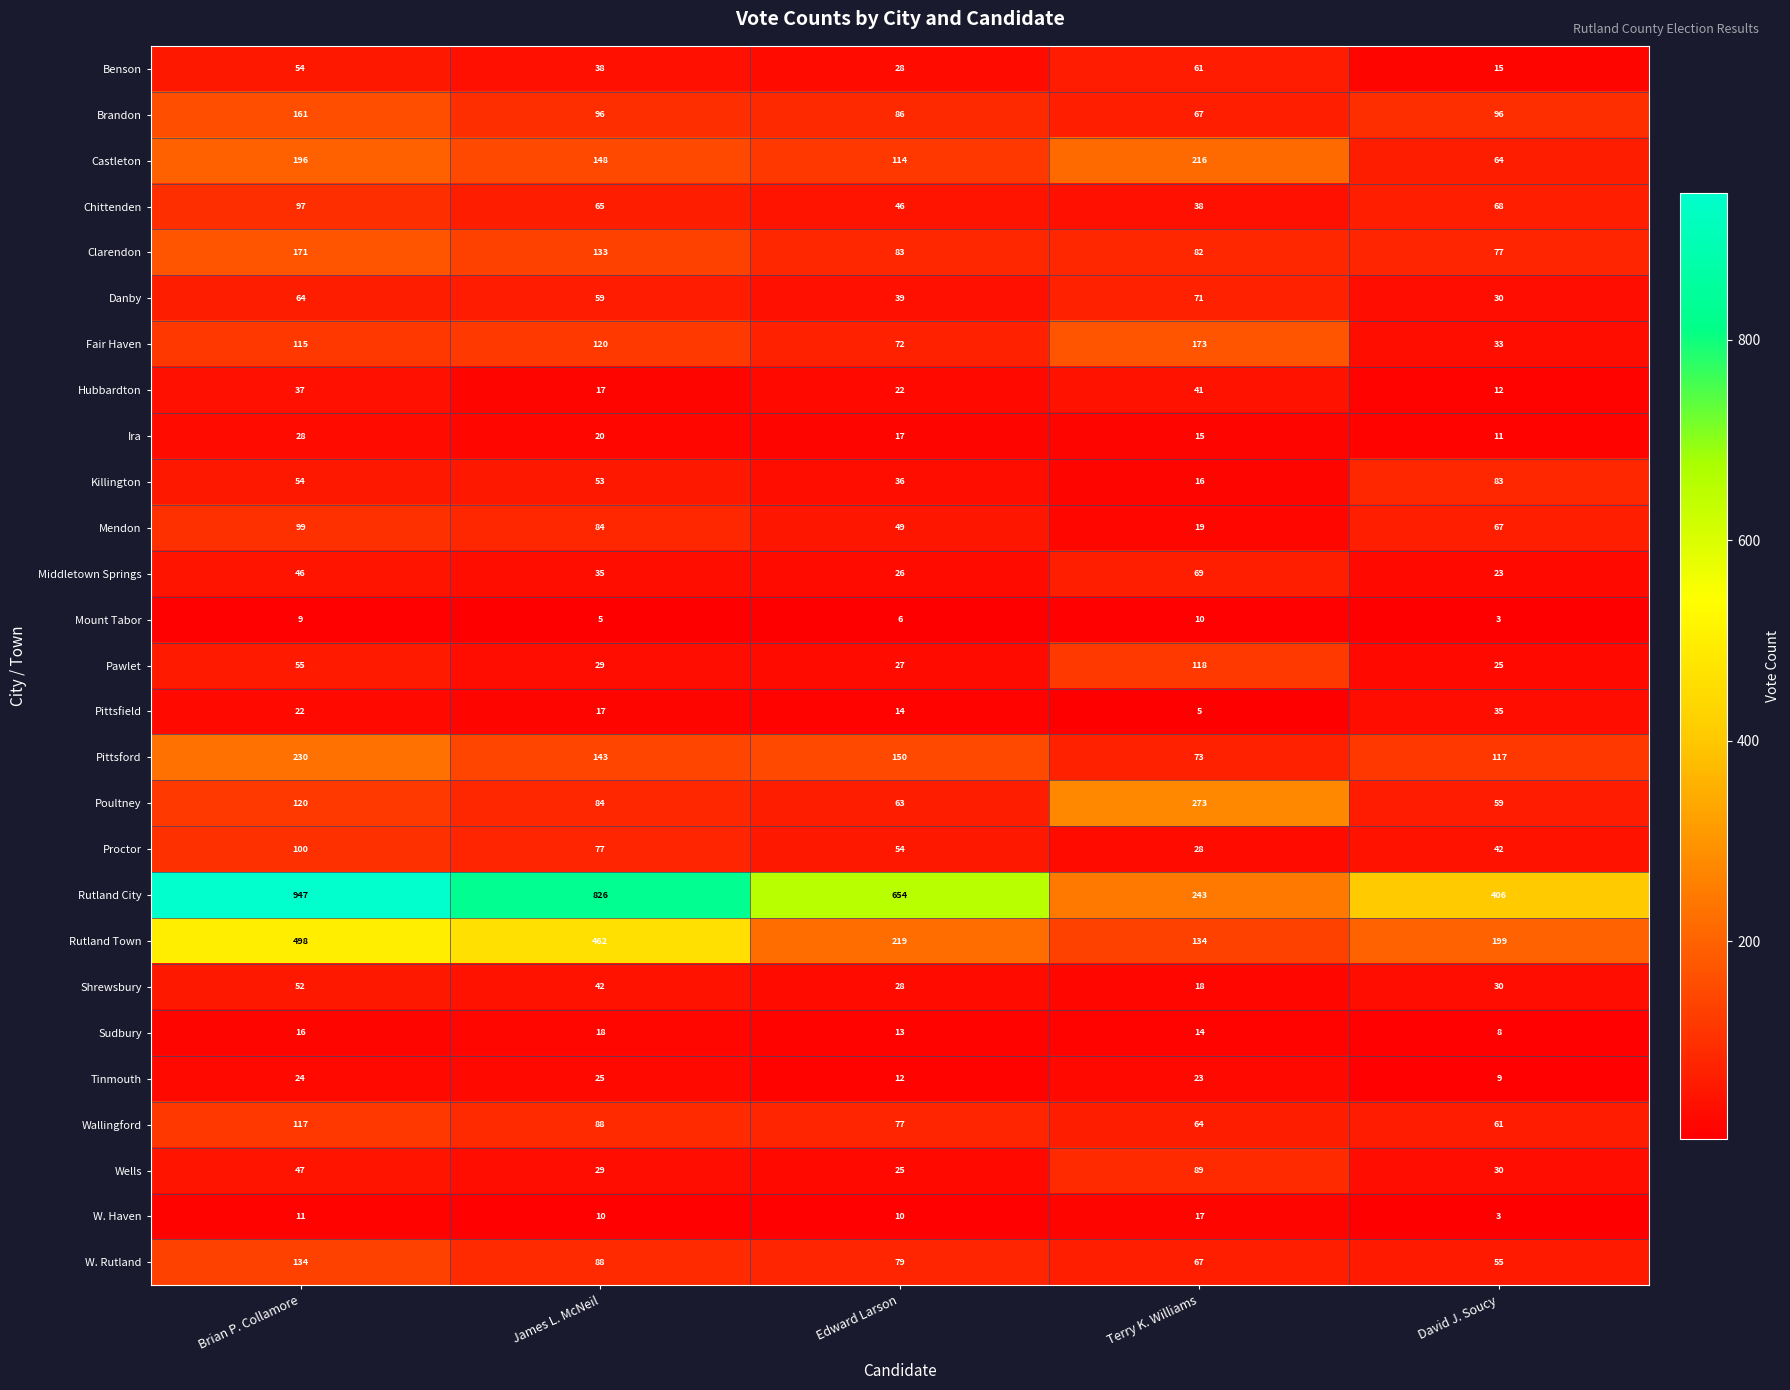

Is it true that Wells equals 89 at Terry K. Williams?

True